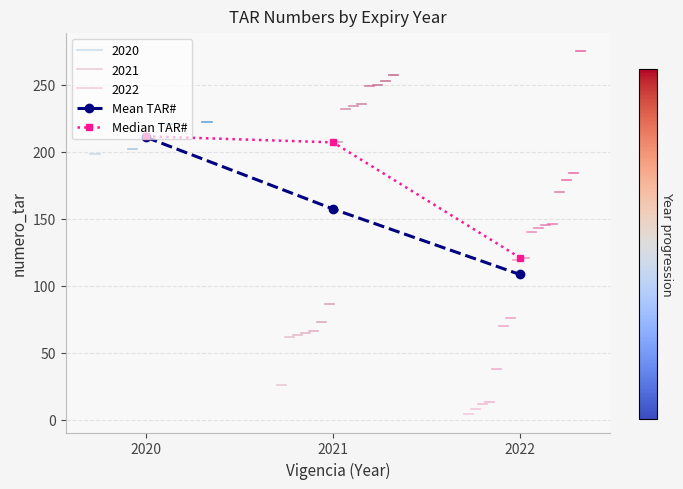

Reading left to right, list all the values displayed in this chart.

Mean TAR#: 210.8	157.3	108.4
Median TAR#: 211.5	207.0	121.0